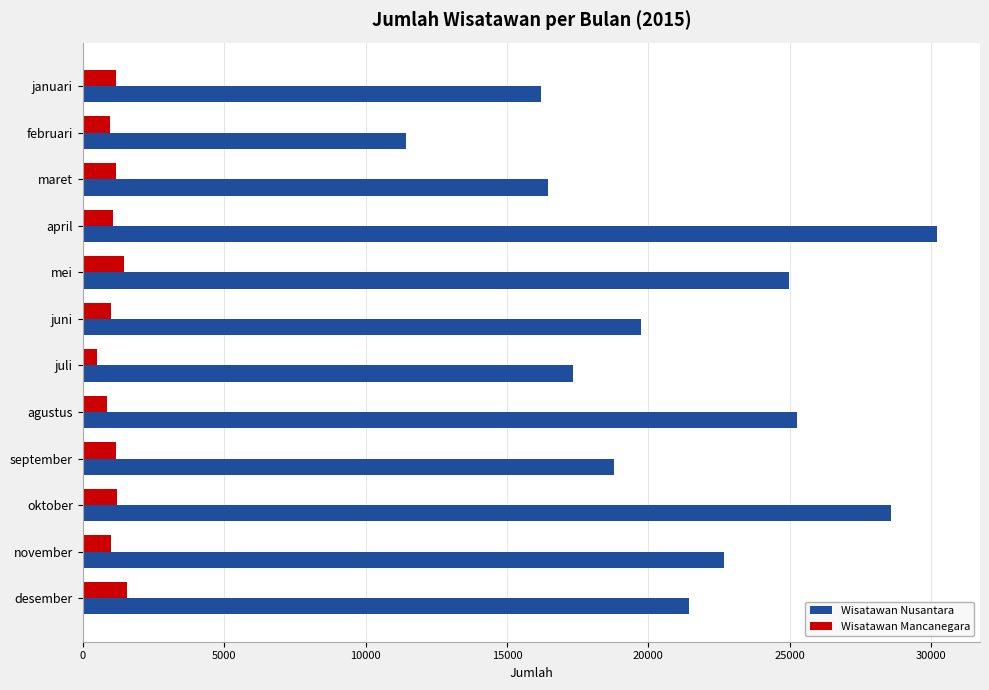

Which series changed the most between januari and mei?

Wisatawan Nusantara